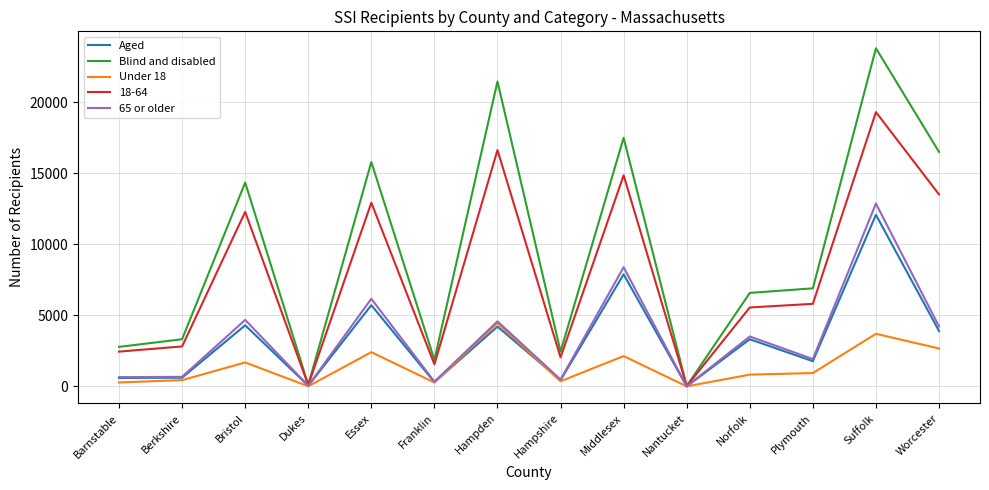

Which series has the largest total across all categories?

Blind and disabled